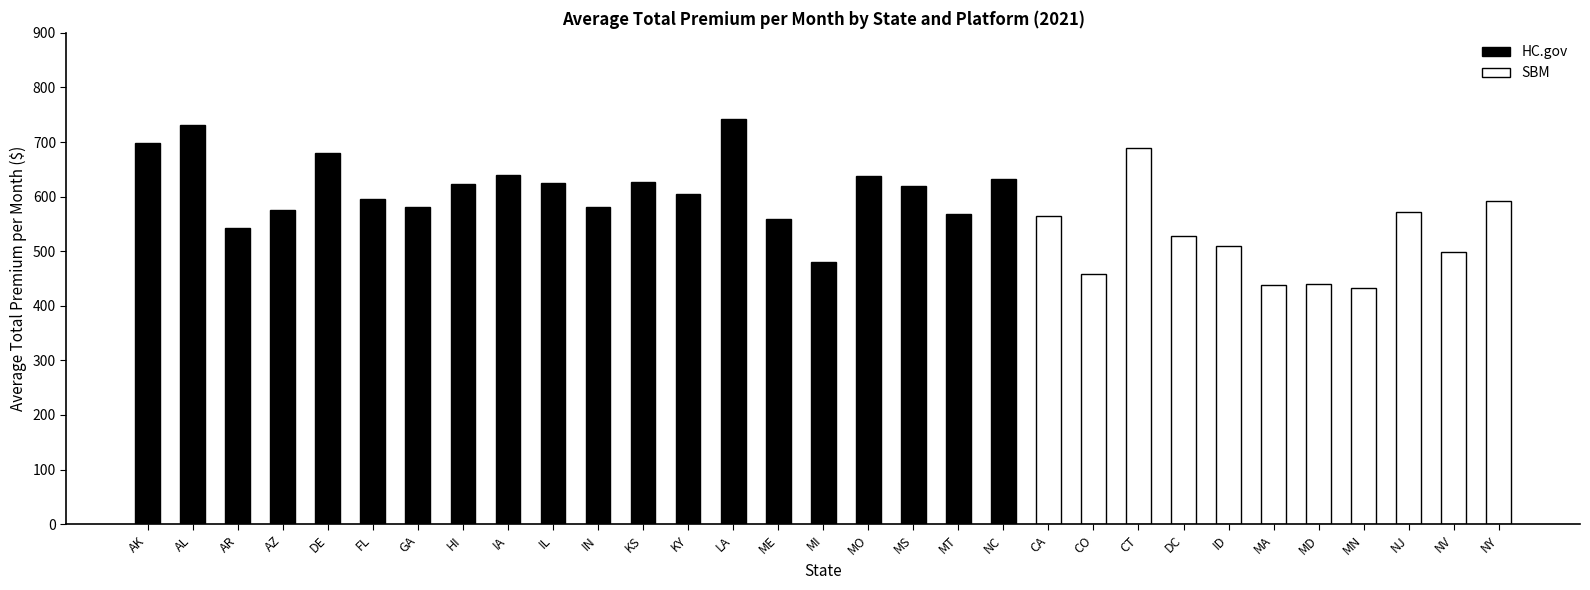

Which category has the highest value across all series?

LA